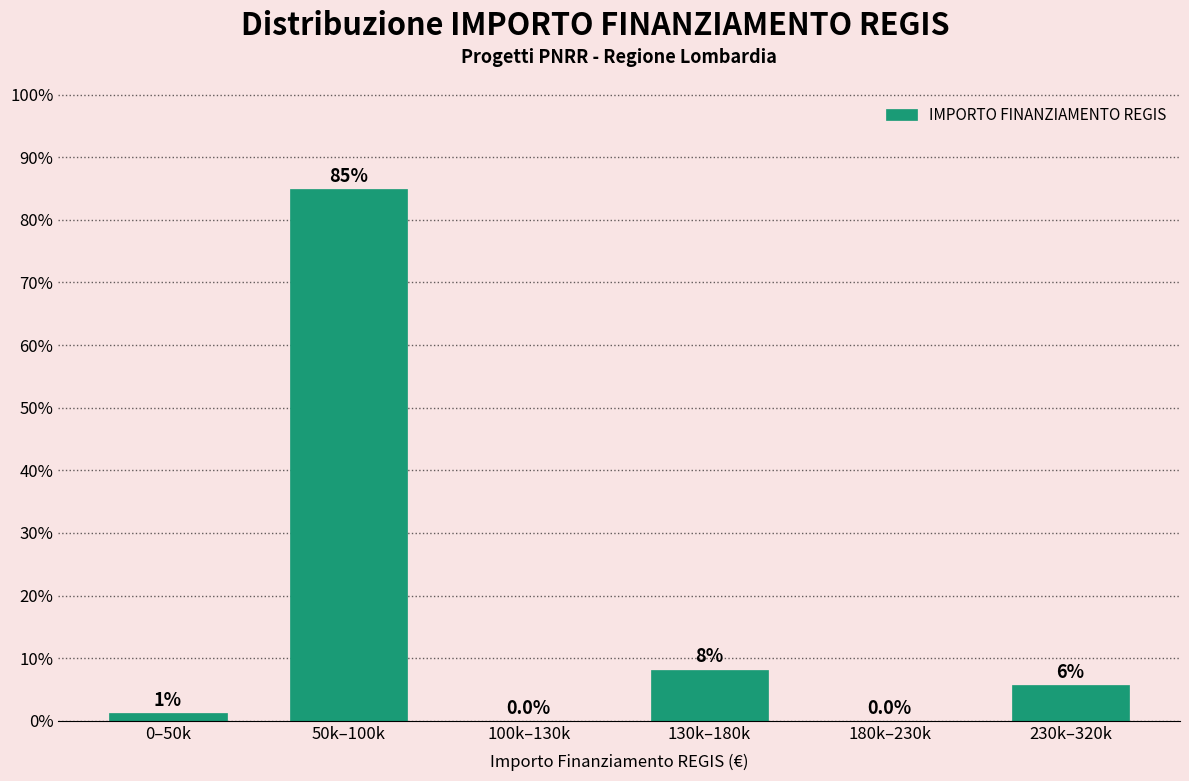

The chart shows a value of 31.4 at 50k–100k. True or false?

False